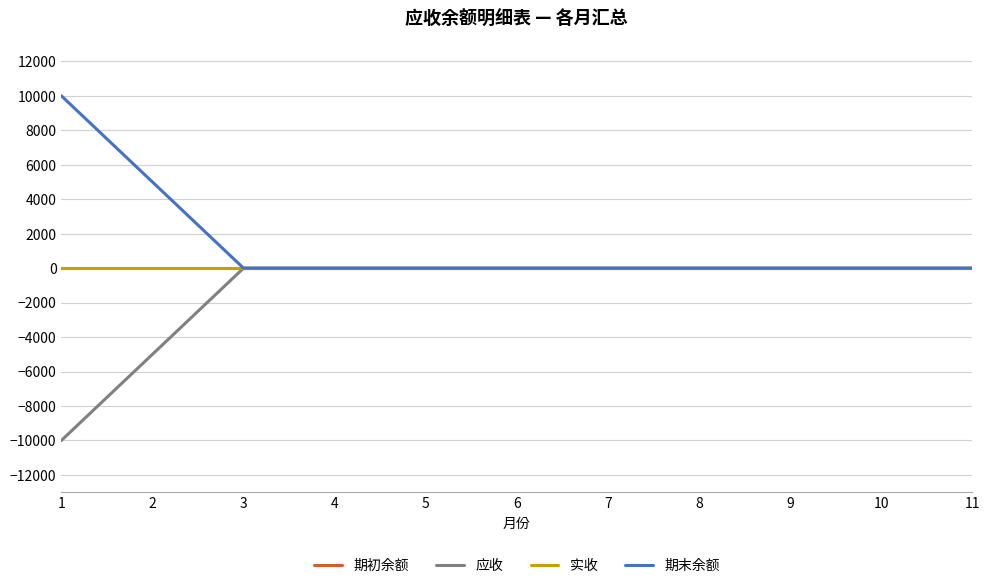

Reading left to right, transcribe all the data shown in this chart.

期初余额: 1=0	2=0	3=0	4=0	5=0	6=0	7=0	8=0	9=0	10=0	11=0
应收: 1=-10000	2=-5000	3=0	4=0	5=0	6=0	7=0	8=0	9=0	10=0	11=0
实收: 1=0	2=0	3=0	4=0	5=0	6=0	7=0	8=0	9=0	10=0	11=0
期末余额: 1=10000	2=5000	3=0	4=0	5=0	6=0	7=0	8=0	9=0	10=0	11=0